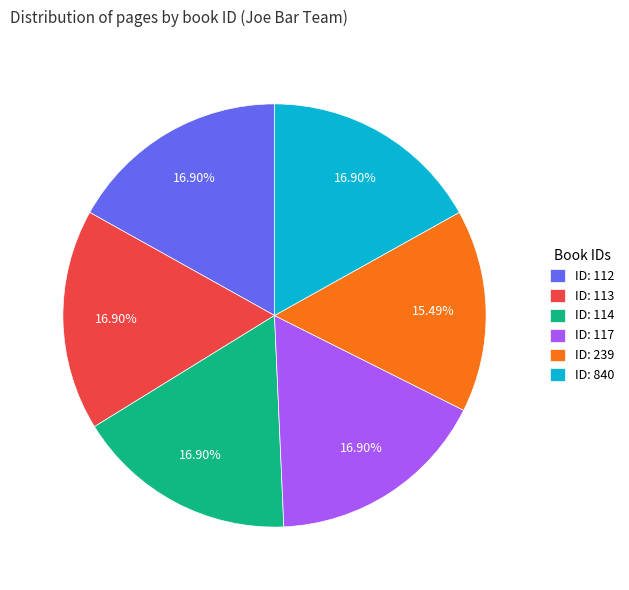

Is the sum of ID: 239 and ID: 112 greater than half?

No